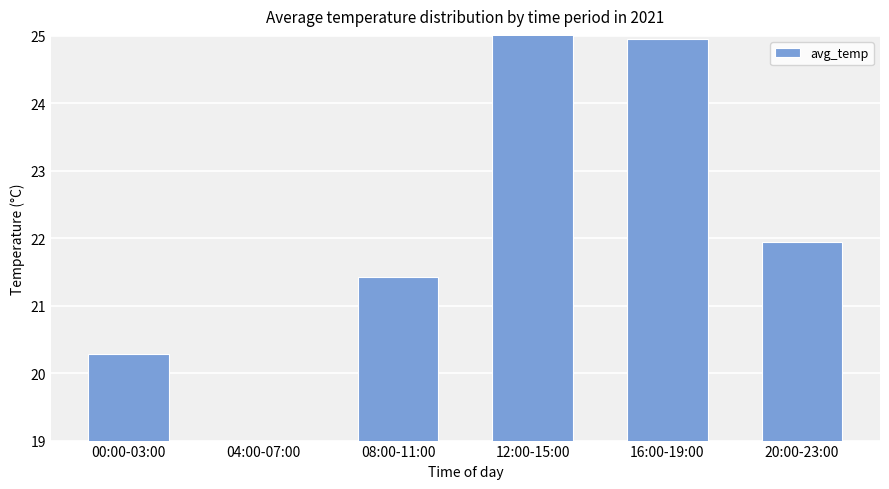

What is the change in value from 04:00-07:00 to 20:00-23:00?

+3.4